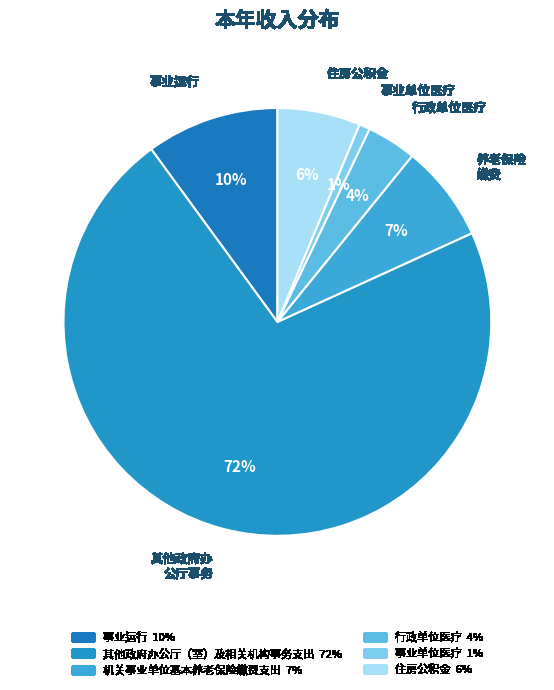

Is it true that 机关事业单位基本养老保险缴费支出 is 7% of the pie?

True